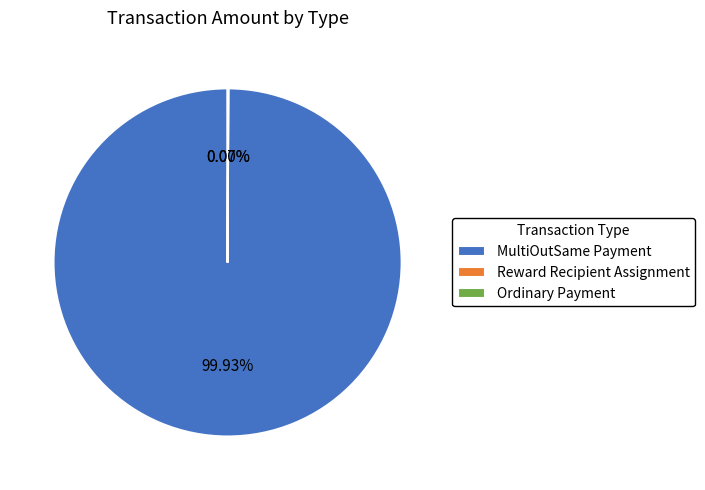

How many segments does this pie chart have?

3